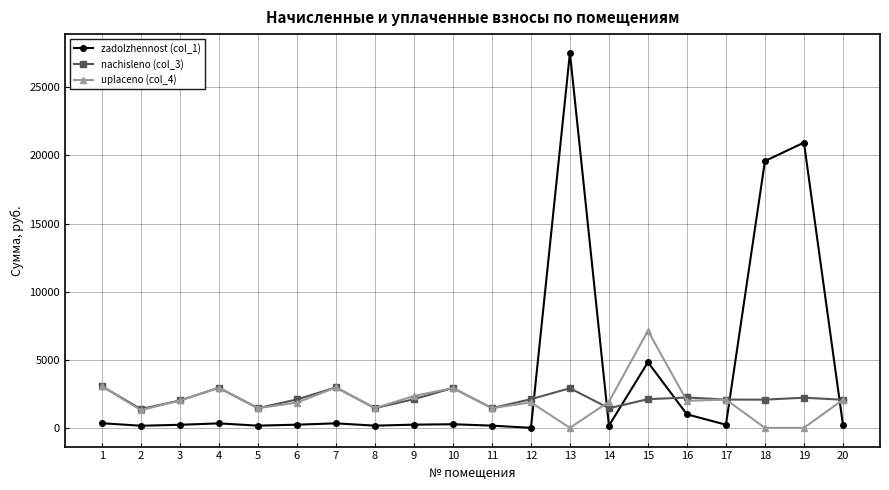

At which label does uplaceno (col_4) first exceed 1980?

1